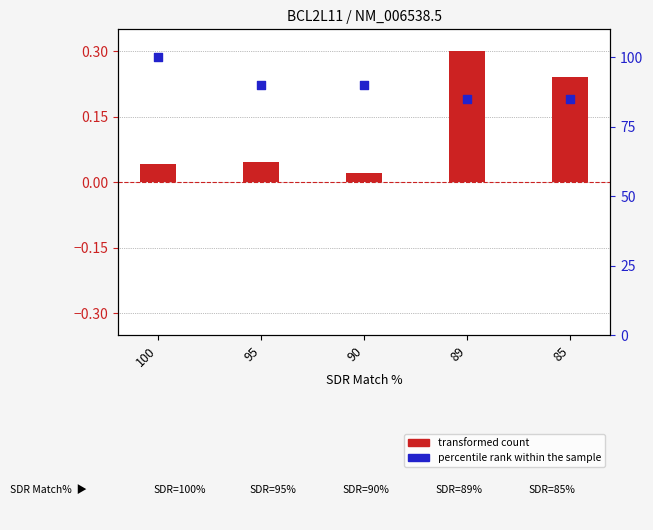

Which series contains the highest Y value?

percentile rank within the sample